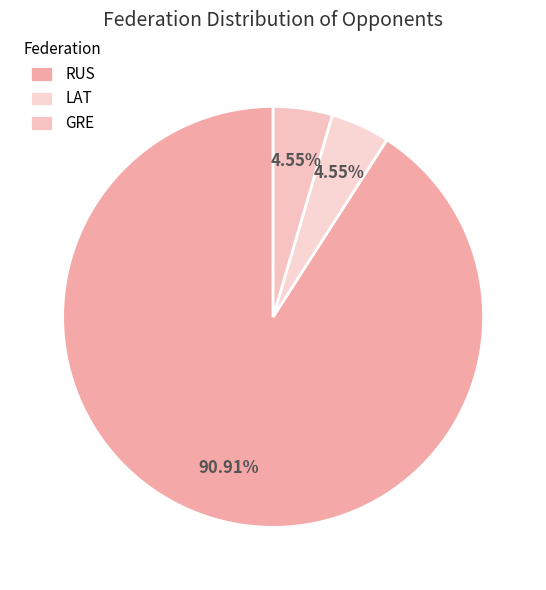

How many segments does this pie chart have?

3